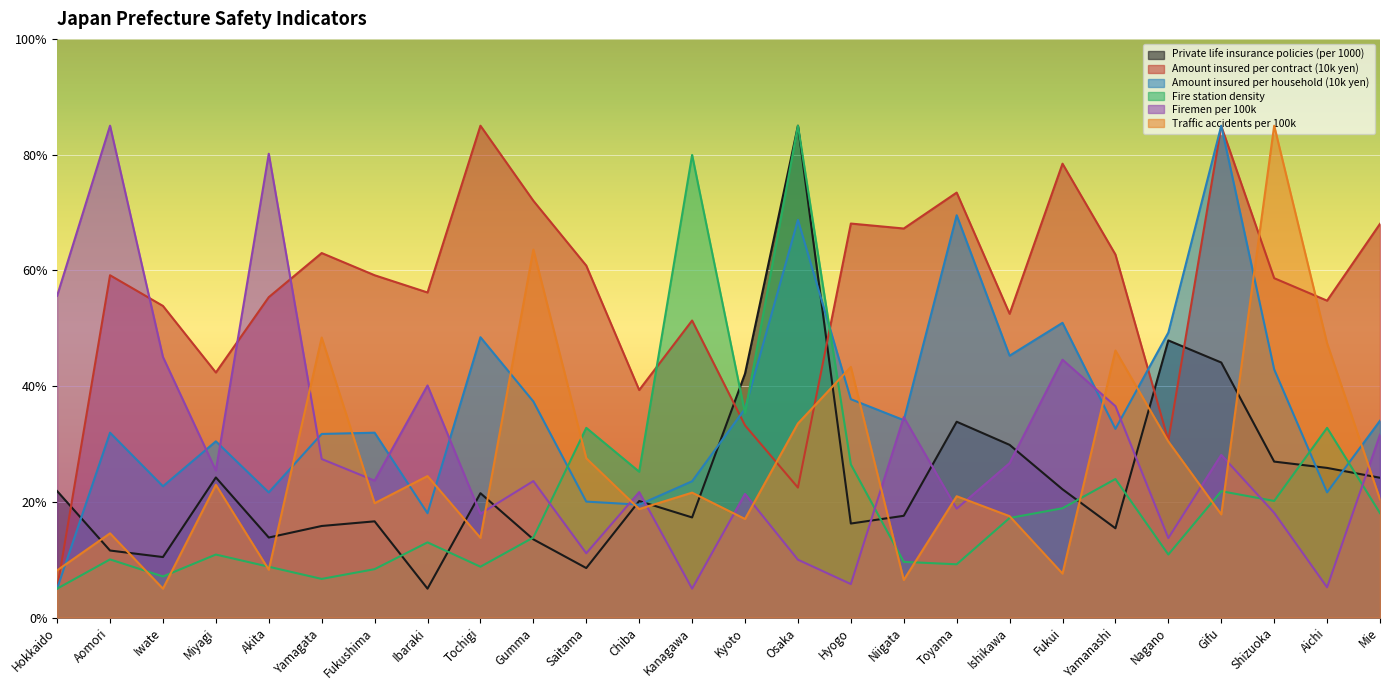

What is the label of the 20th point from the right?

Fukushima